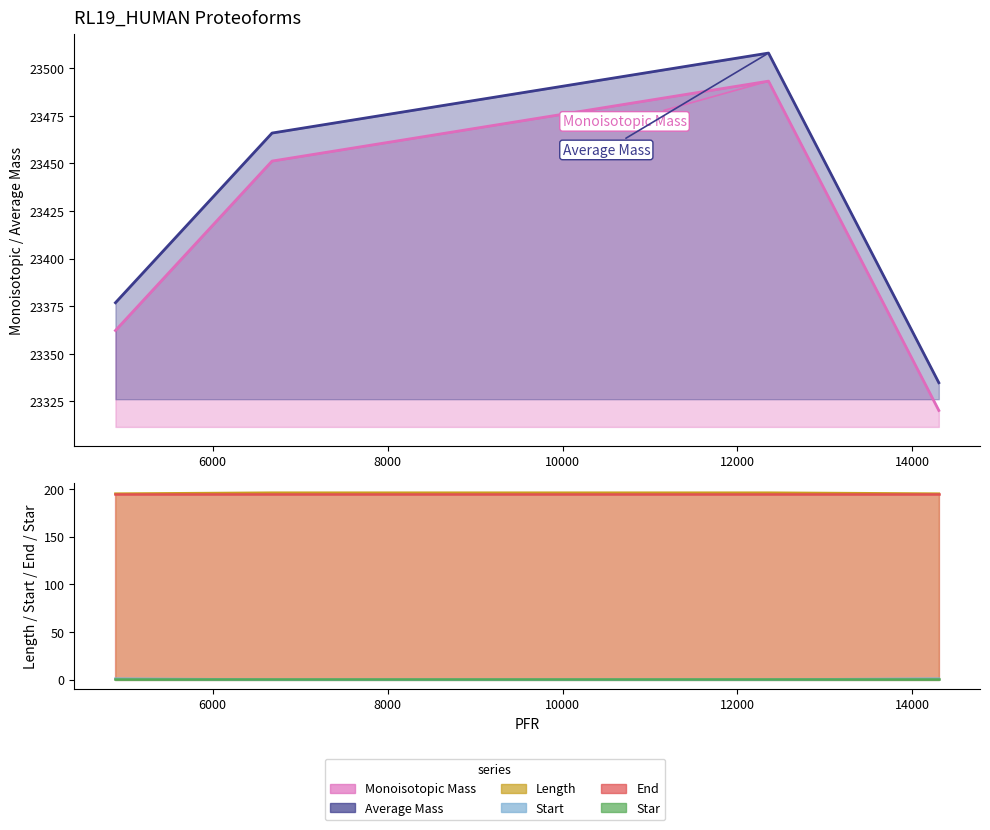

List the labels in order of Start value, largest first.

4889, 14302, 6679, 12355